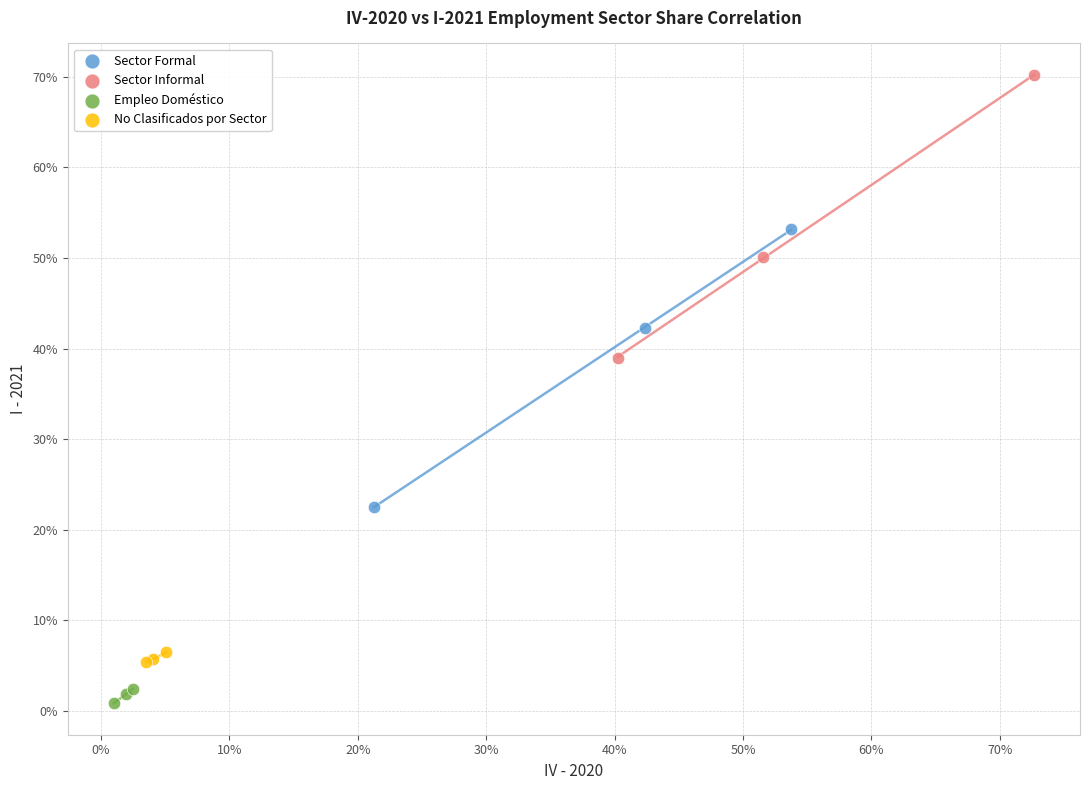

What are all the series names shown in the legend?

Sector Formal, Sector Informal, Empleo Doméstico, No Clasificados por Sector